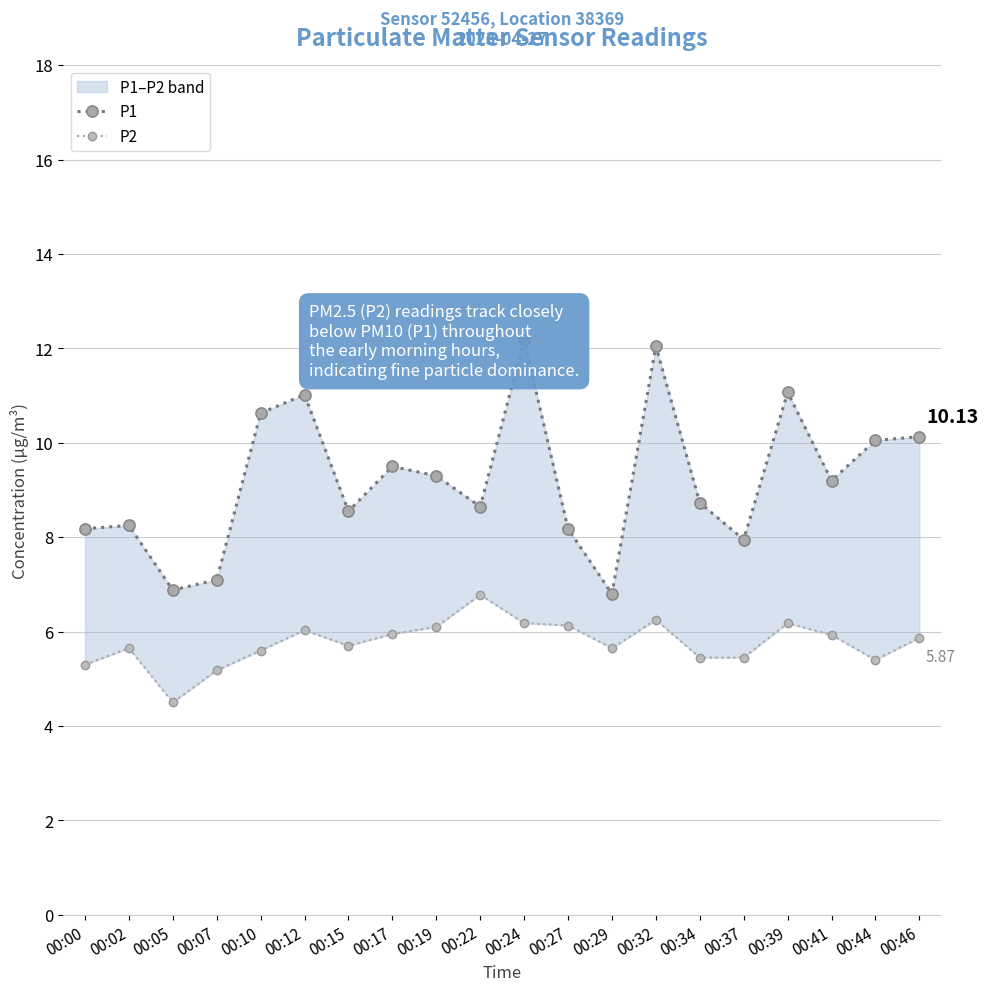

At which category does the chart reach its peak across all series?

00:24